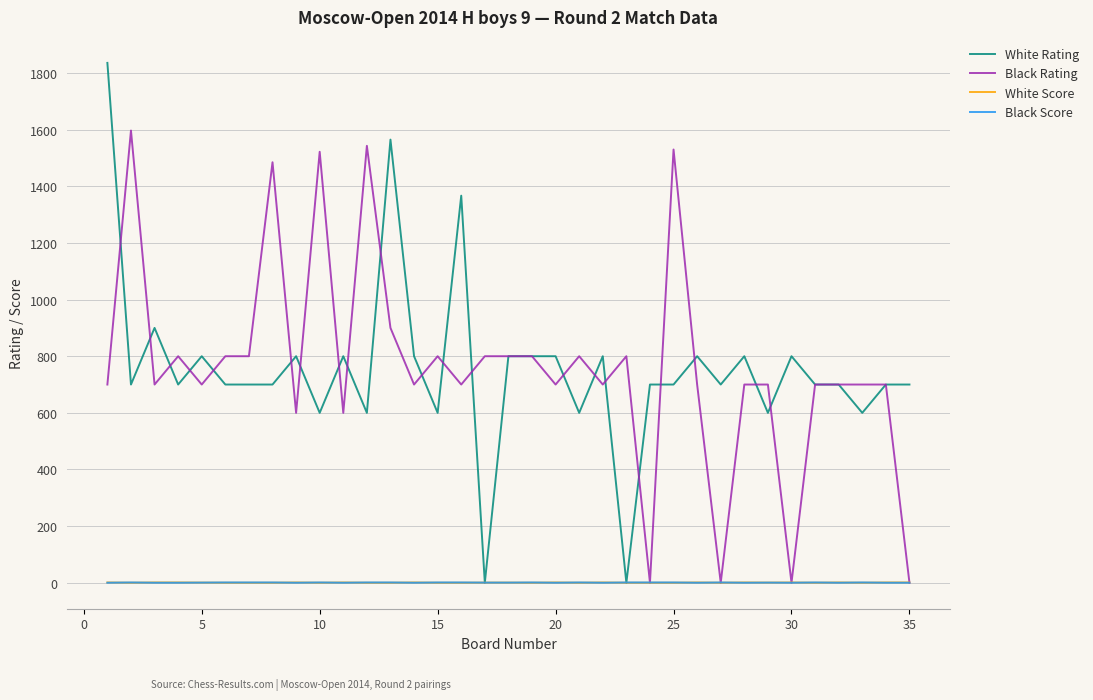

What is the maximum value for White Rating?

1836.0